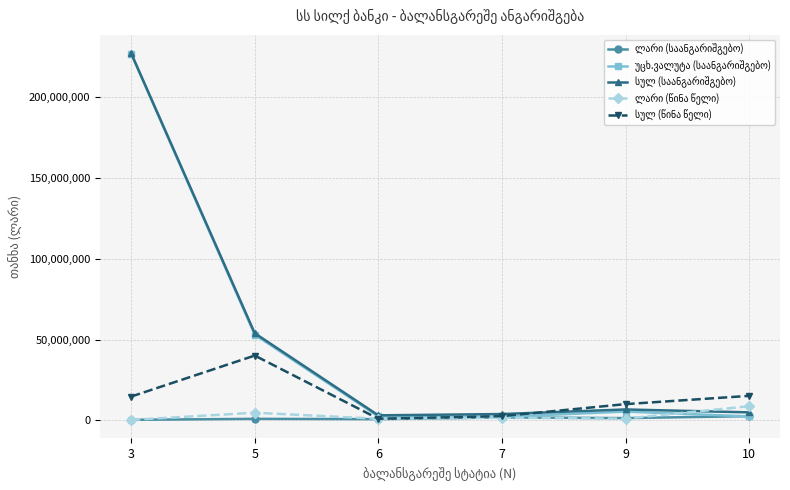

At which category is the sum across all series the highest?

3